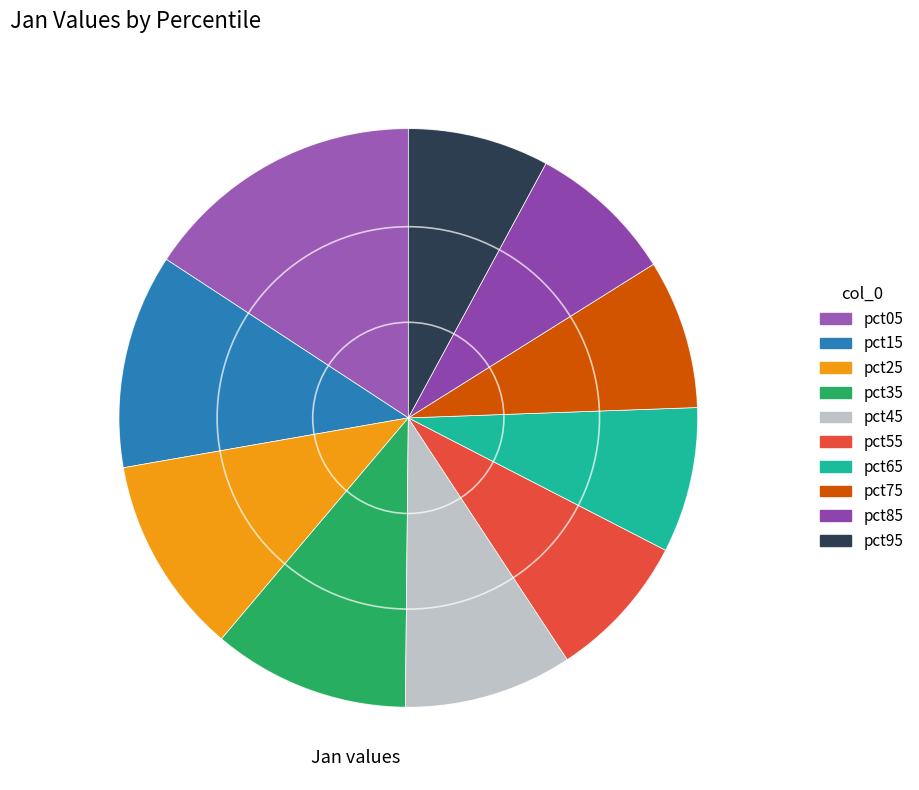

The pct35 slice represents 11% of the pie. True or false?

True